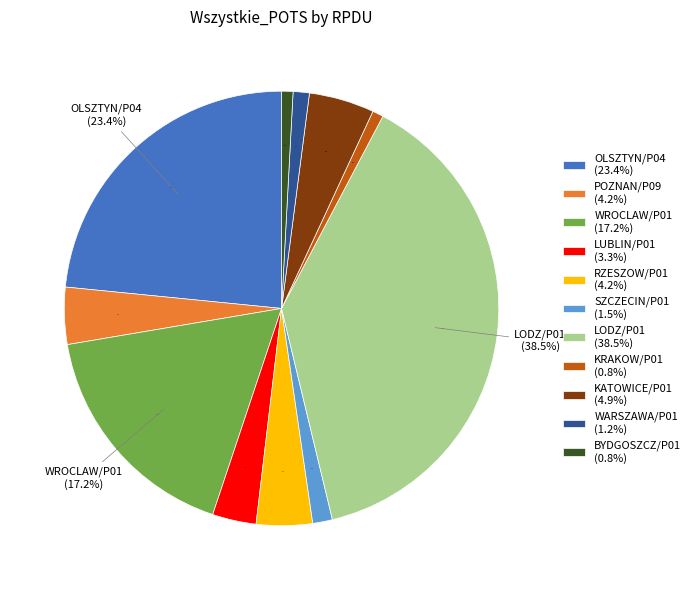

To the nearest percent, what portion does POZNAN/P09 represent?

4%